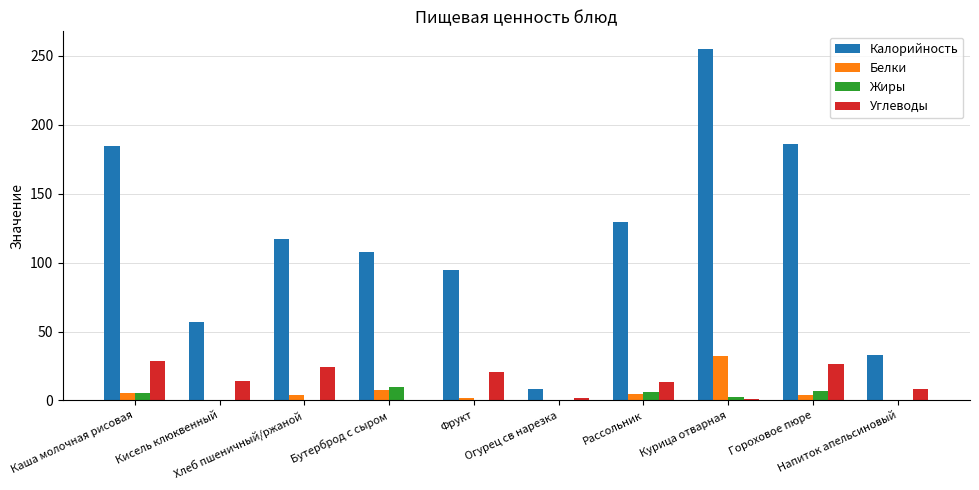

Which series has the largest total across all categories?

Калорийность